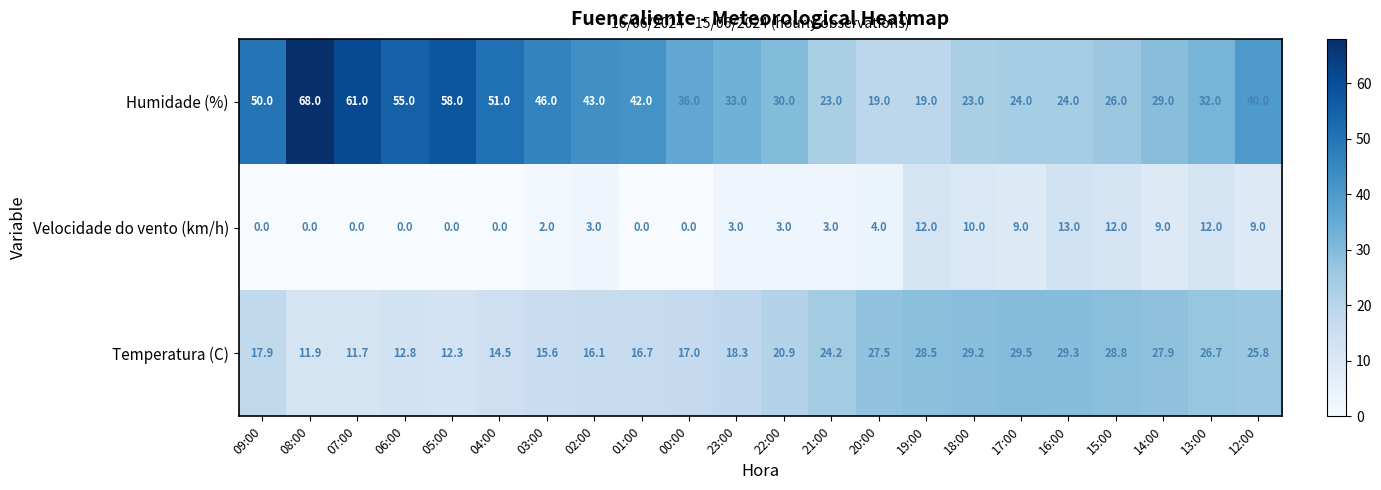

Is it true that Temperatura (C) equals 52.5 at 16:00?

False